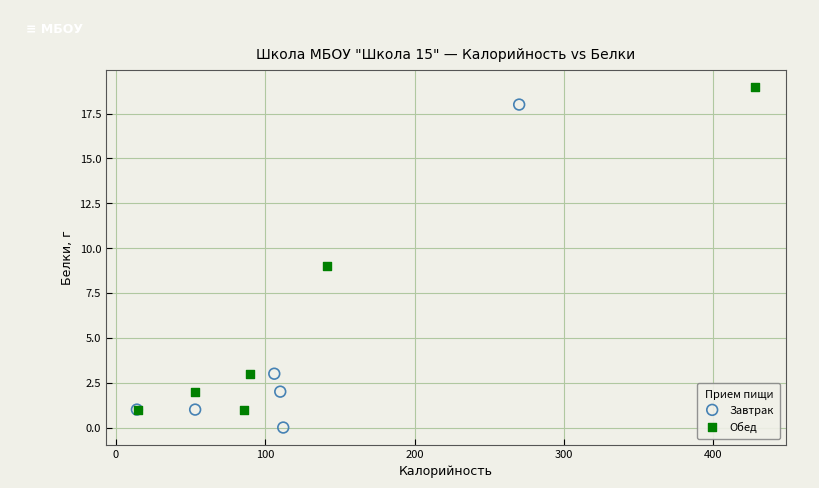

Which series reaches the maximum Y coordinate?

Обед